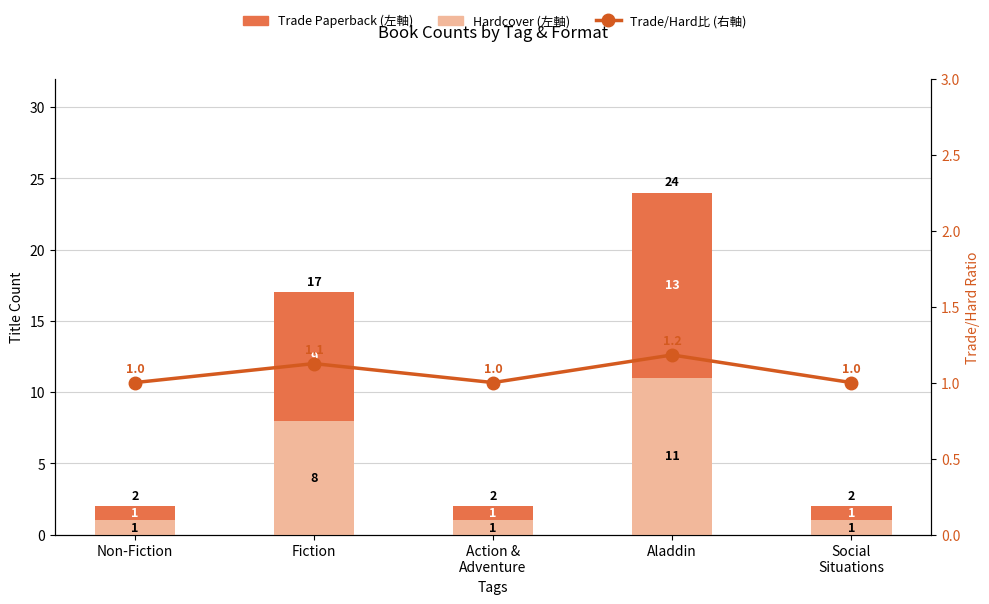

What are all the series names shown in the legend?

Hardcover (左軸), Trade Paperback (左軸), Trade/Hard比 (右軸)